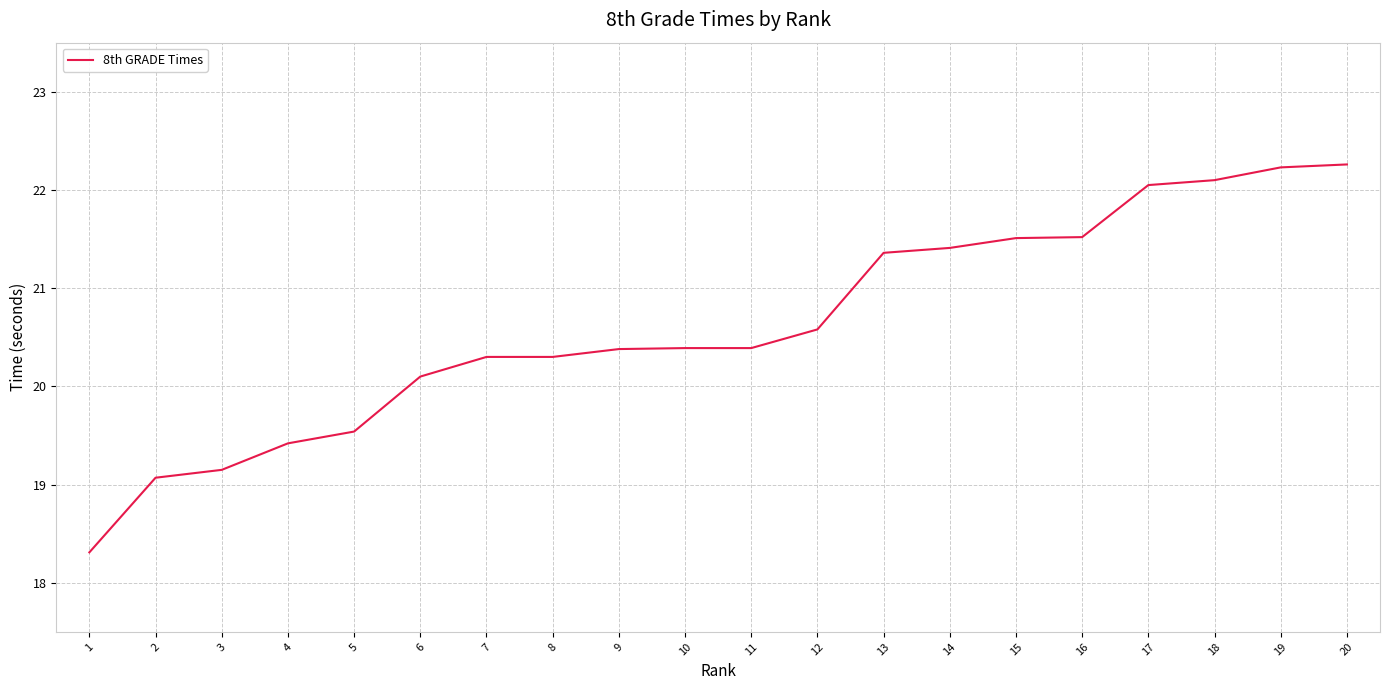

Approximately how many times larger is the value at 4 compared to 19?

0.9